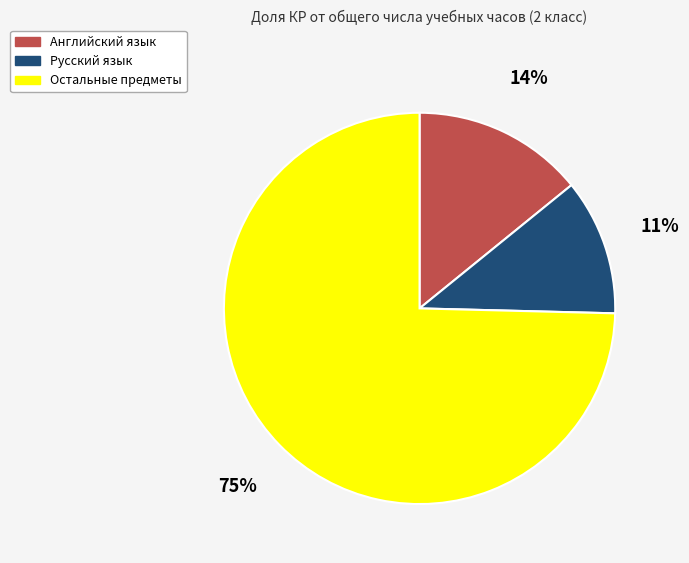

To the nearest percent, what is the average slice percentage?

33%